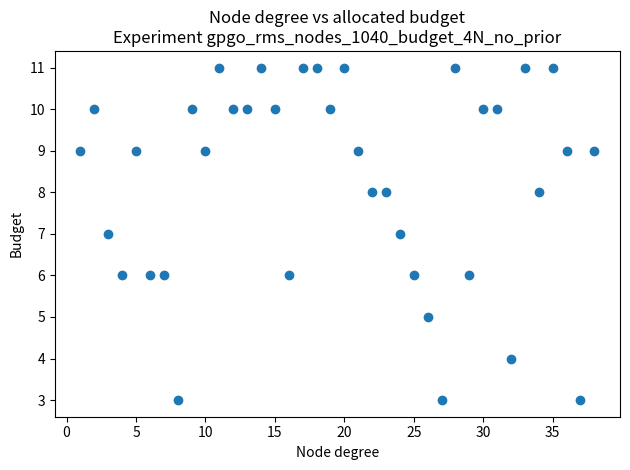

What is the range of Y values (max minus min)?

8